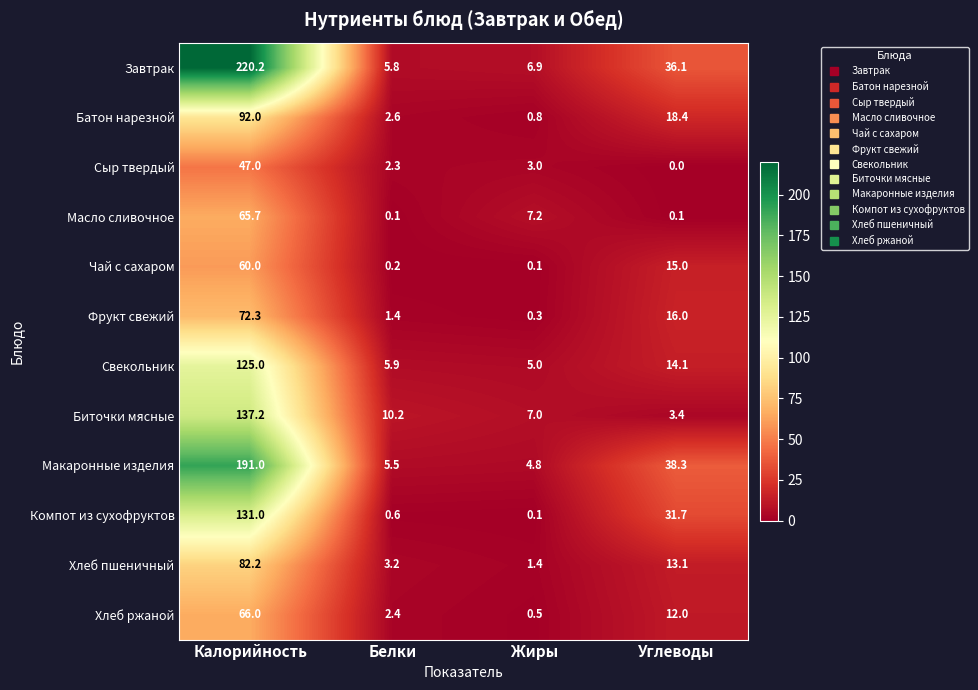

Which series has the largest range (max minus min)?

Завтрак